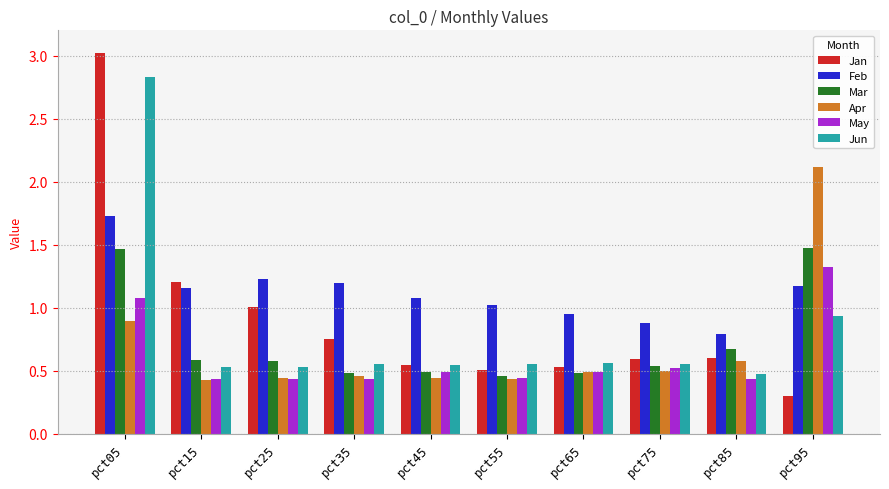

How many bars are there in each group?

6